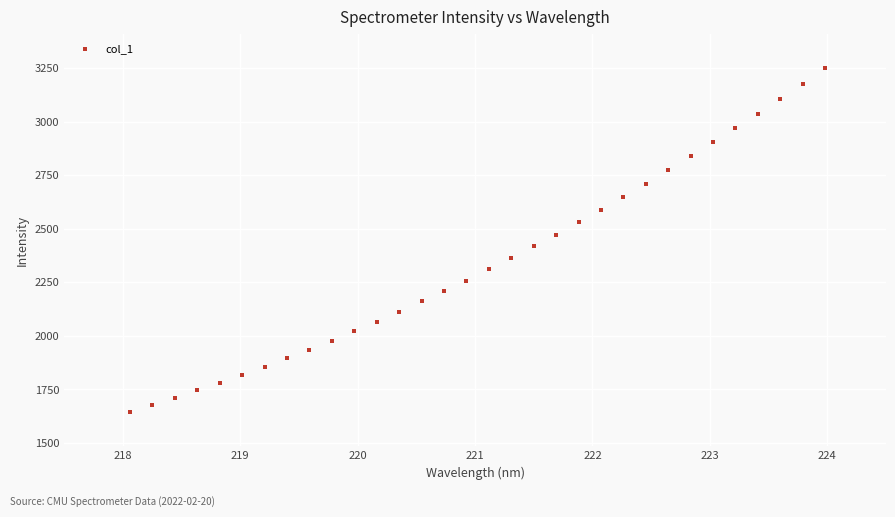

What is the range of X values (max minus min)?

5.9